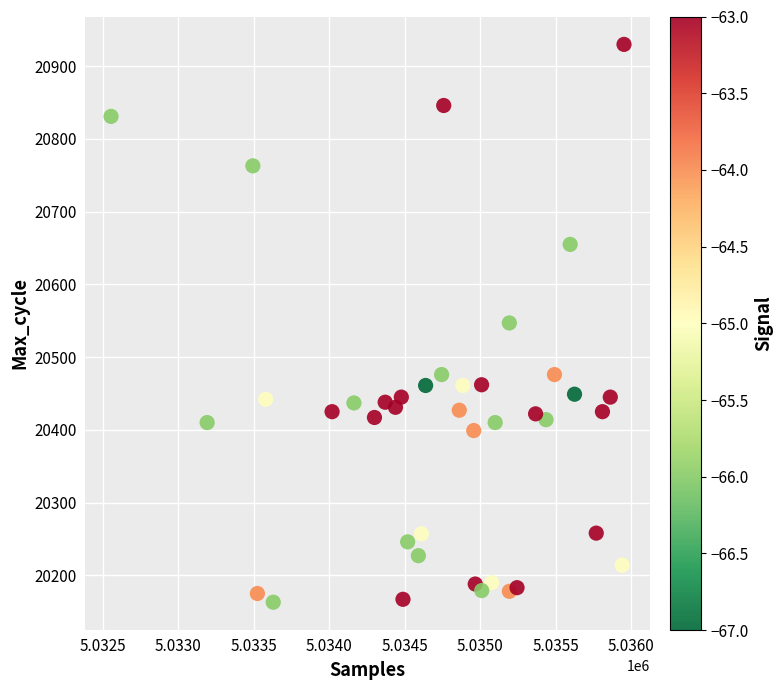

What is the range of Y values (max minus min)?

767